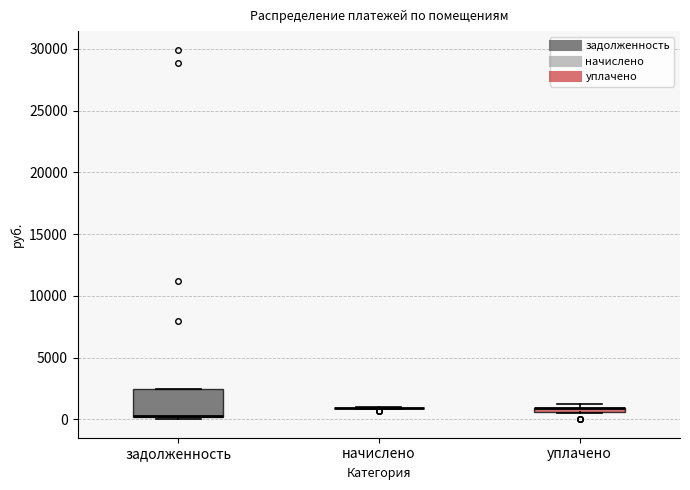

Where is the lower edge of the box for уплачено on the y-axis? The values are not printed on the chart, so give them approximately, as read against the axis.

500